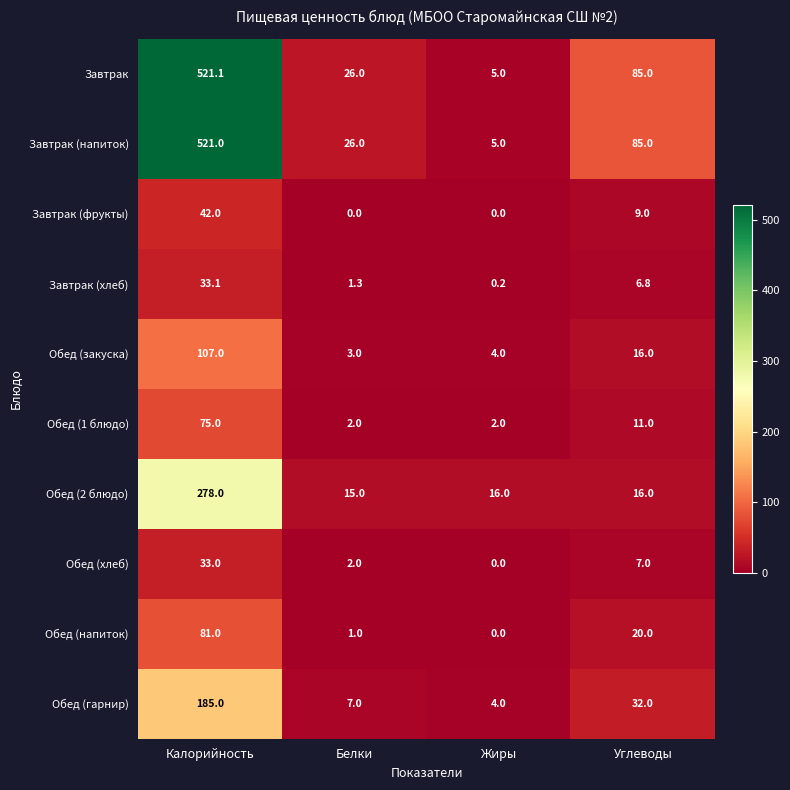

At which label does Завтрак first exceed 85?

Калорийность